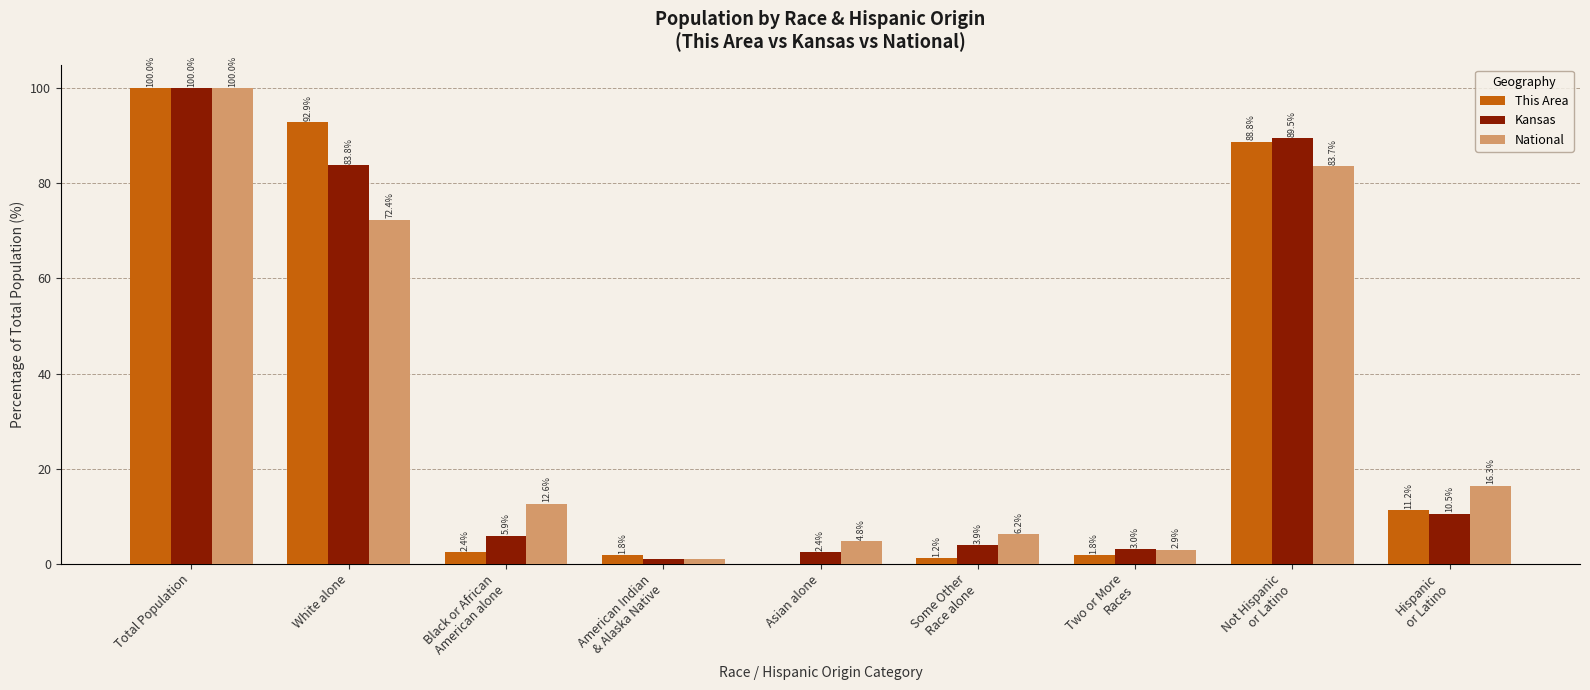

Which series has the largest total across all categories?

This Area